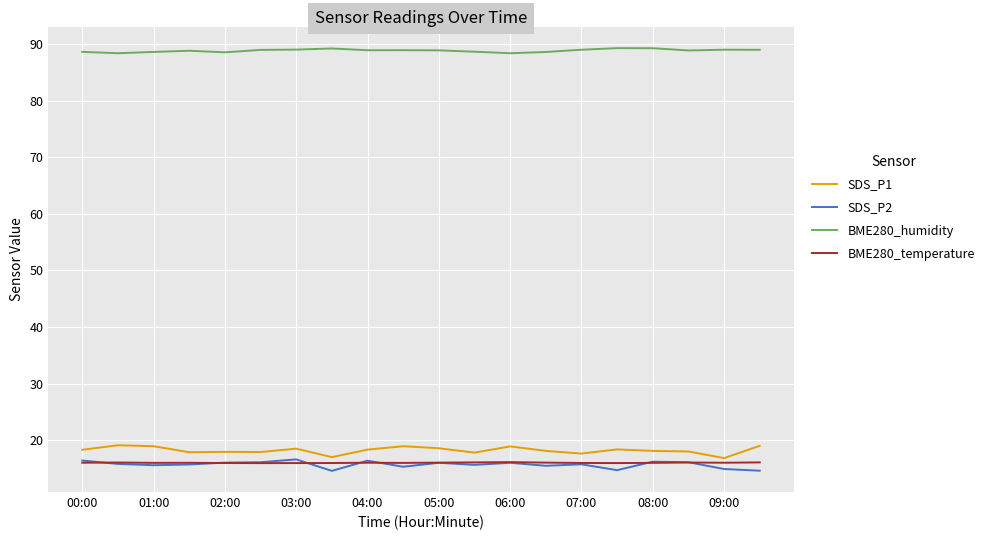

Which series has the largest total across all categories?

BME280_humidity